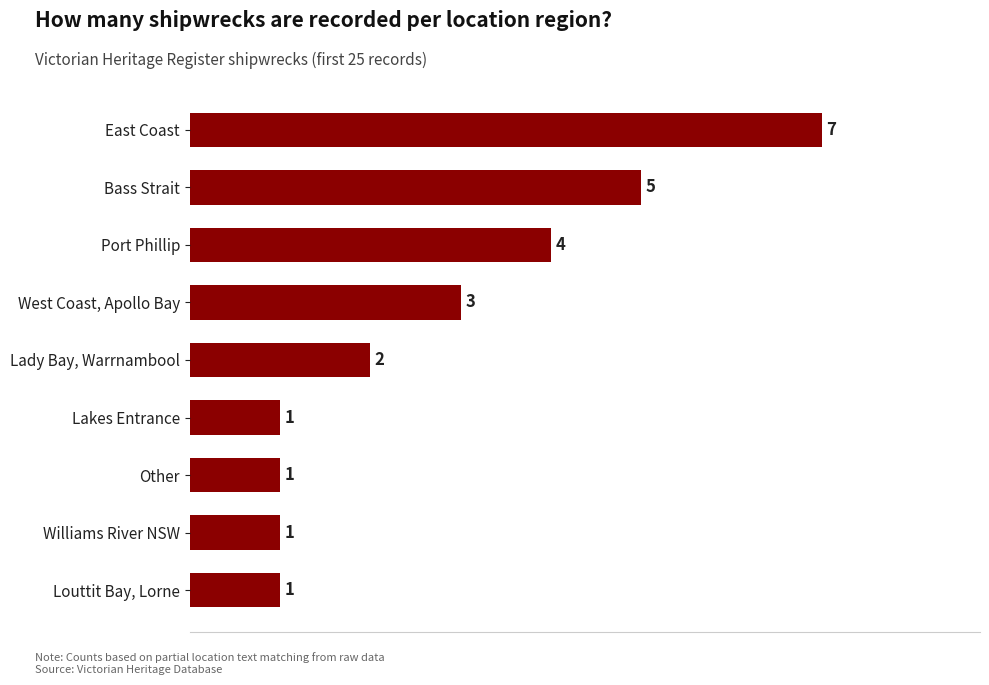

Where is the data nearest to the value 4?

Port Phillip